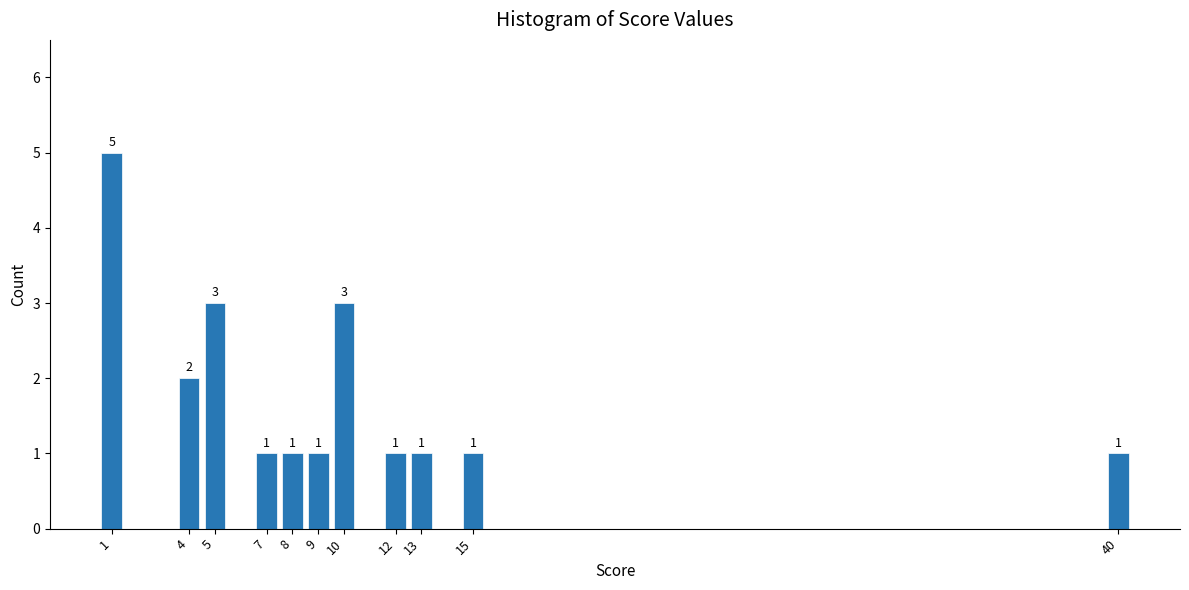

Reading left to right, extract all data points from this chart.

5	2	3	1	1	1	3	1	1	1	1